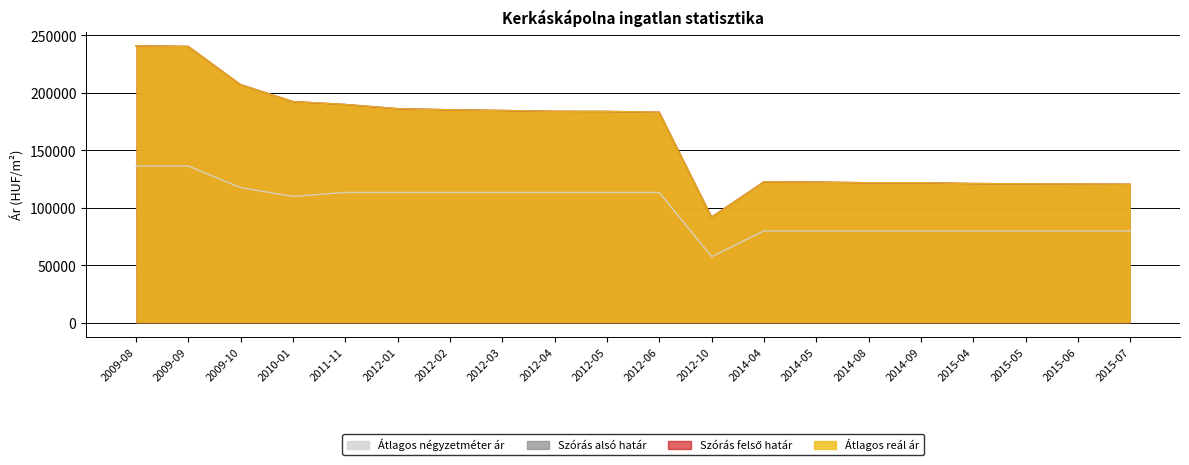

What is the difference between the maximum and minimum values in the Szórás alsó határ series?

149007